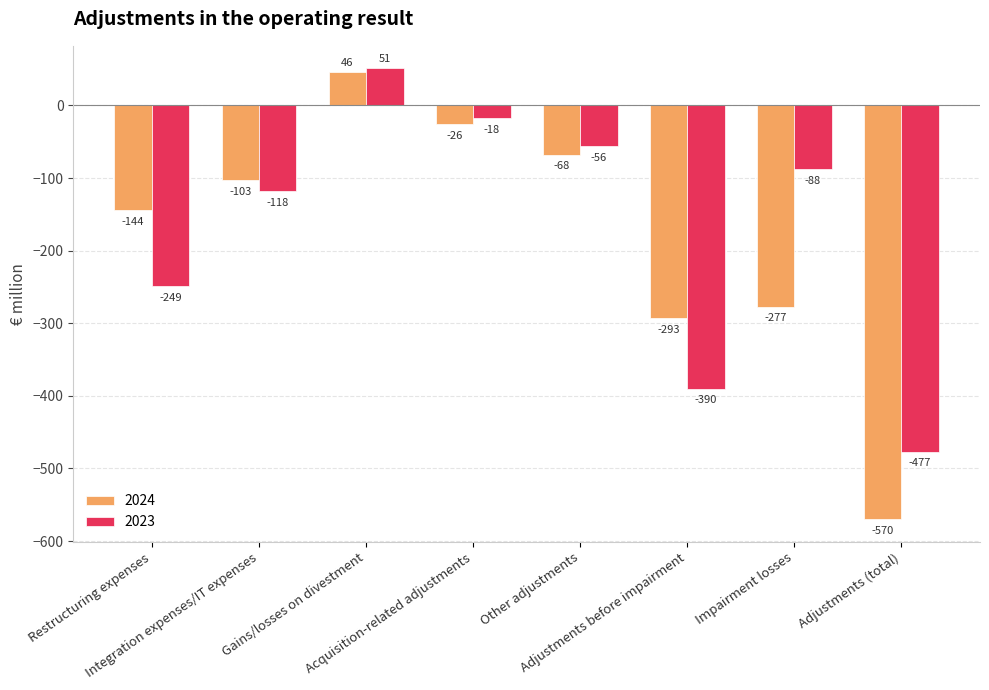

What is the sum of all 2024 values?

-1435